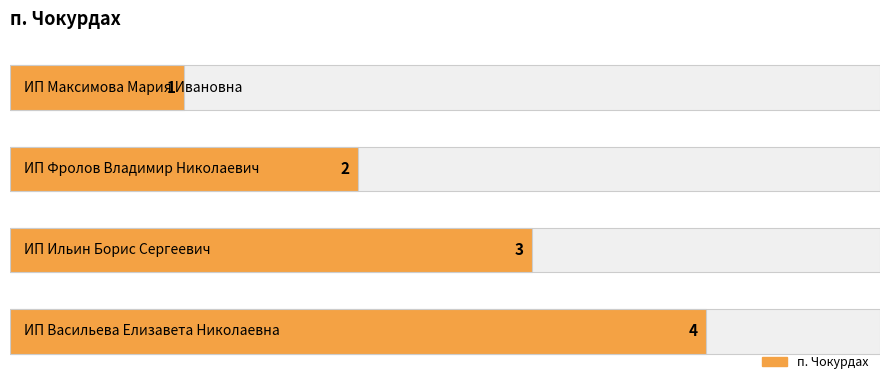

What is the sum of the values at 0 and 1?

3